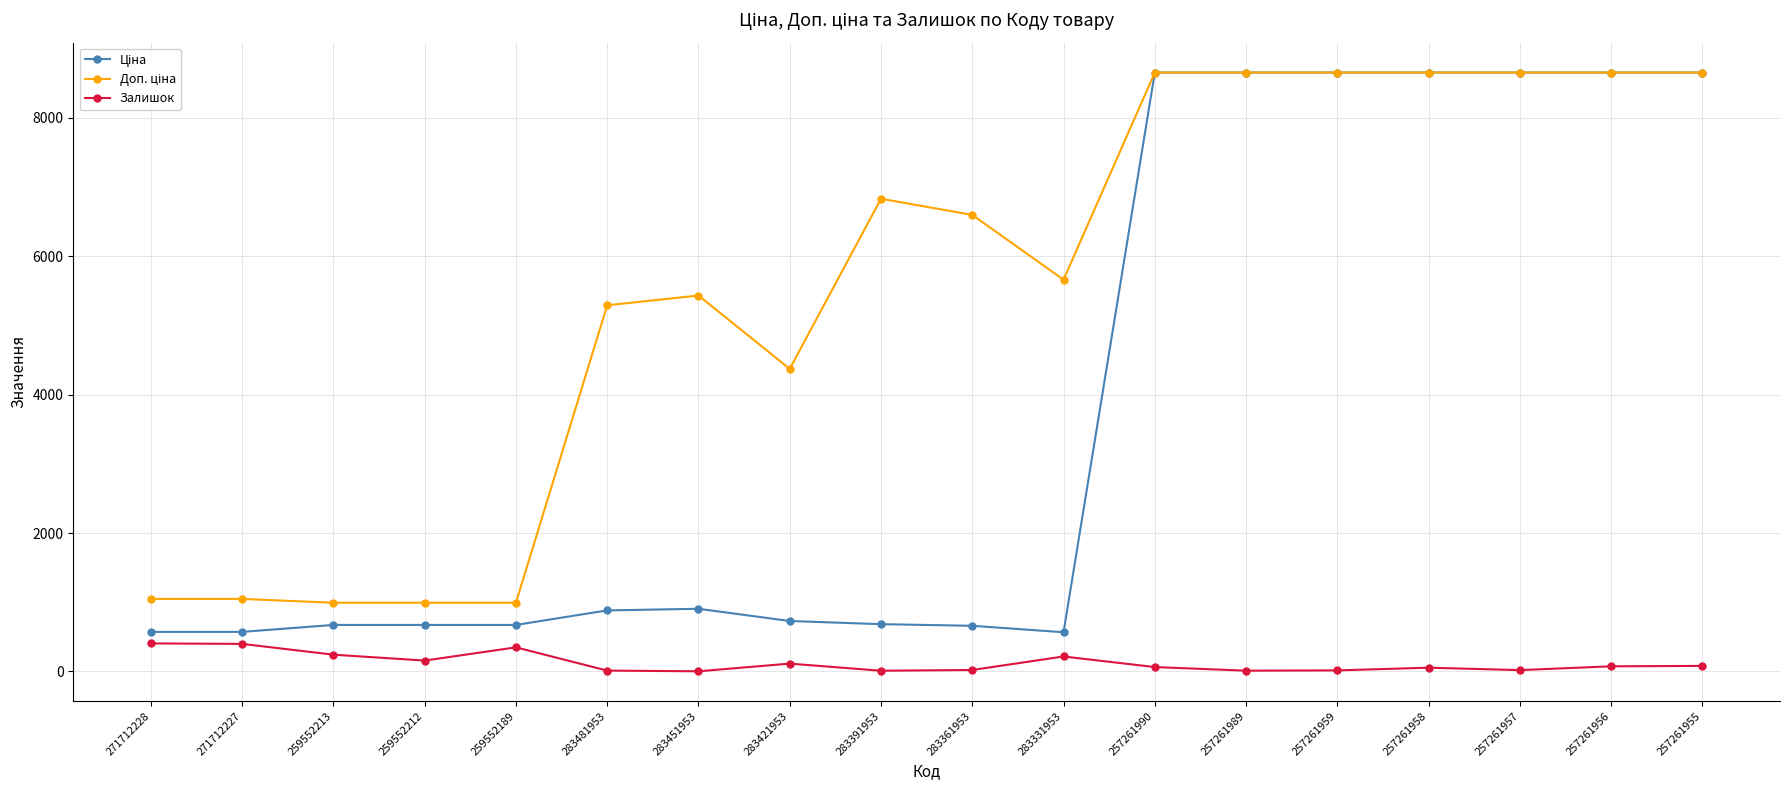

What is the total value across all series at 259552189?

2012.9